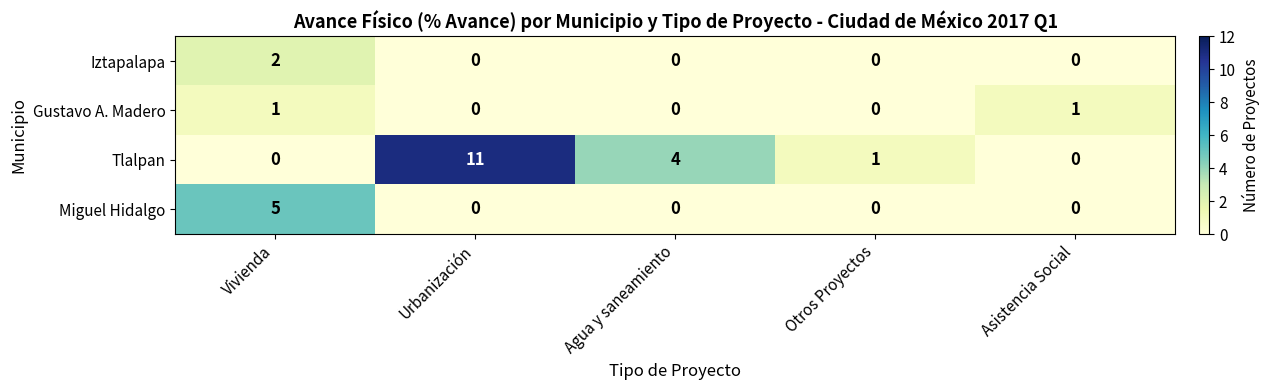

What is the difference between the second highest and second lowest values in the Tlalpan series?

4